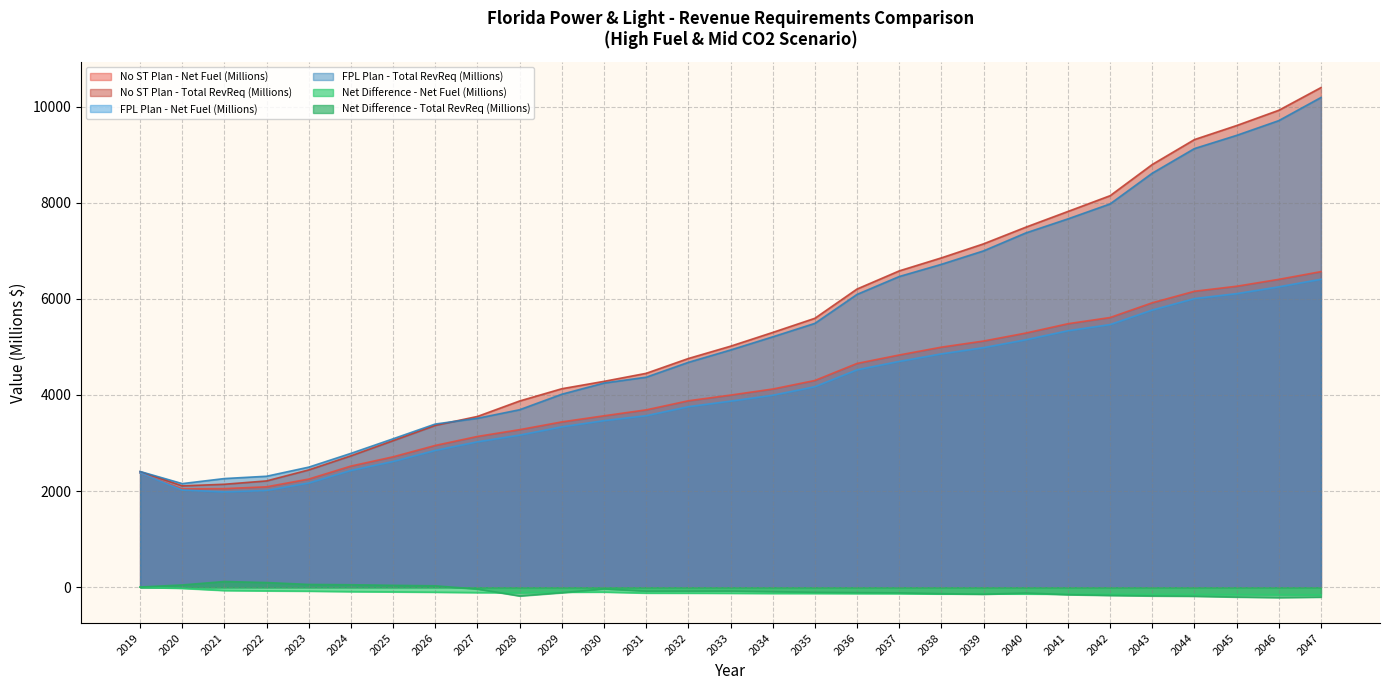

How many lines are shown in the chart?

6